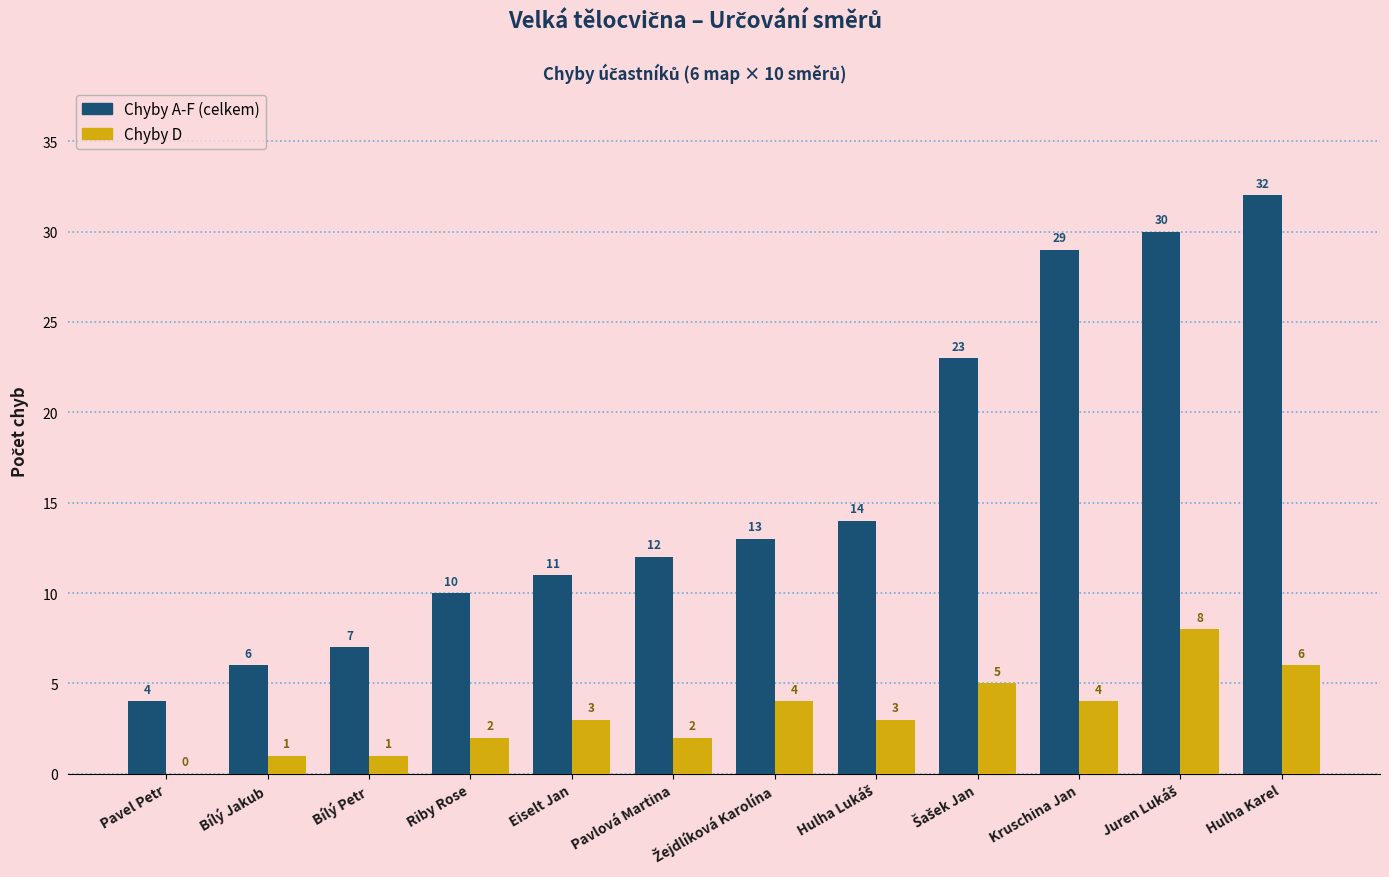

Is it true that Chyby A-F (celkem) equals 29 at Kruschina Jan?

True